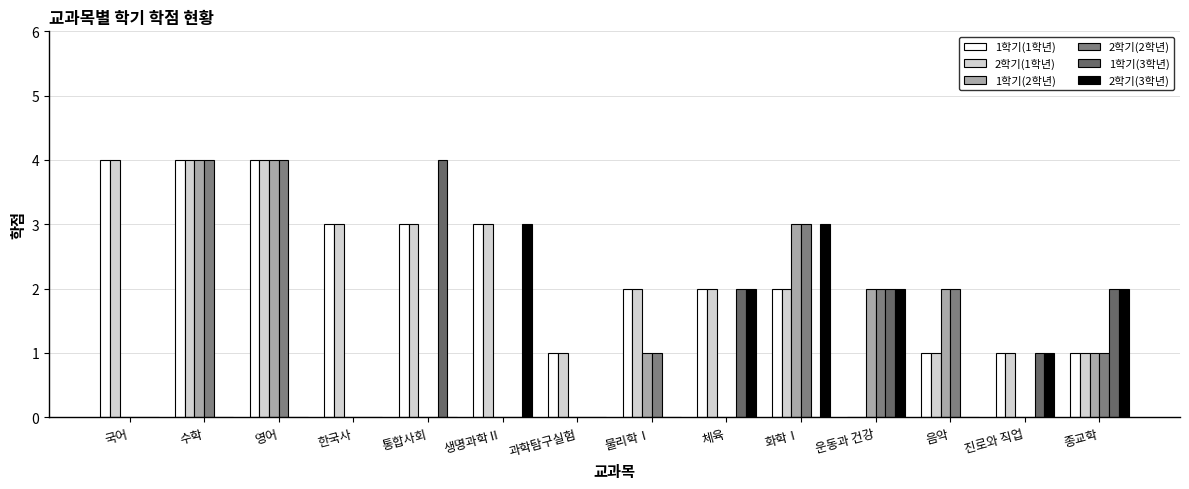

At how many categories does at least one series exceed 3?

4